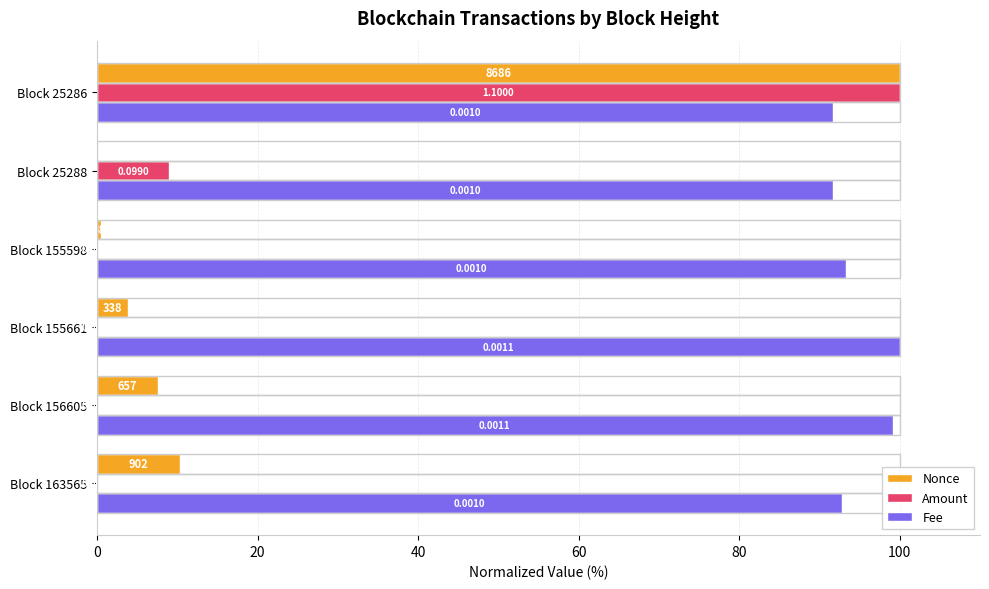

Between Block 155598 and Block 25286, which series saw the biggest shift?

Amount